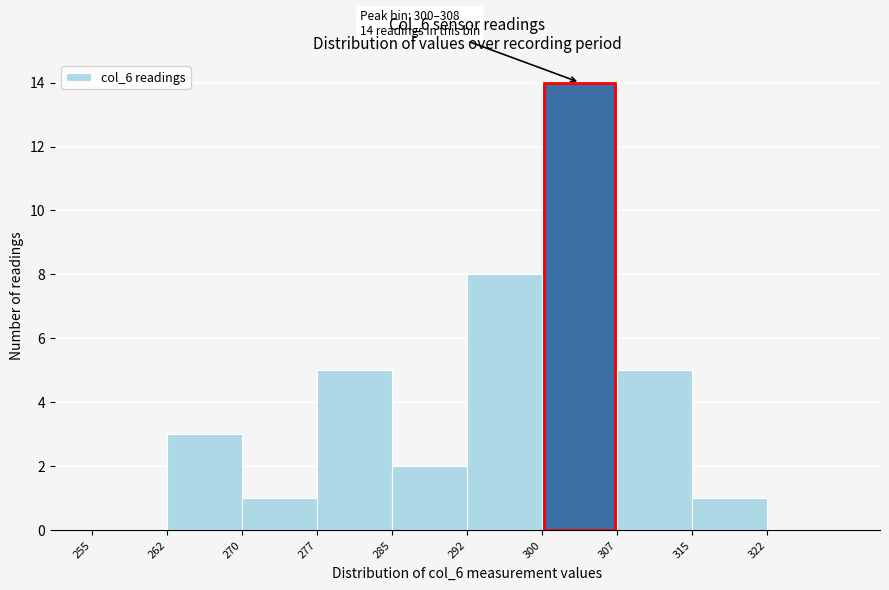

Over which range of the x-axis is the bar tallest?

300.0 to 307.5